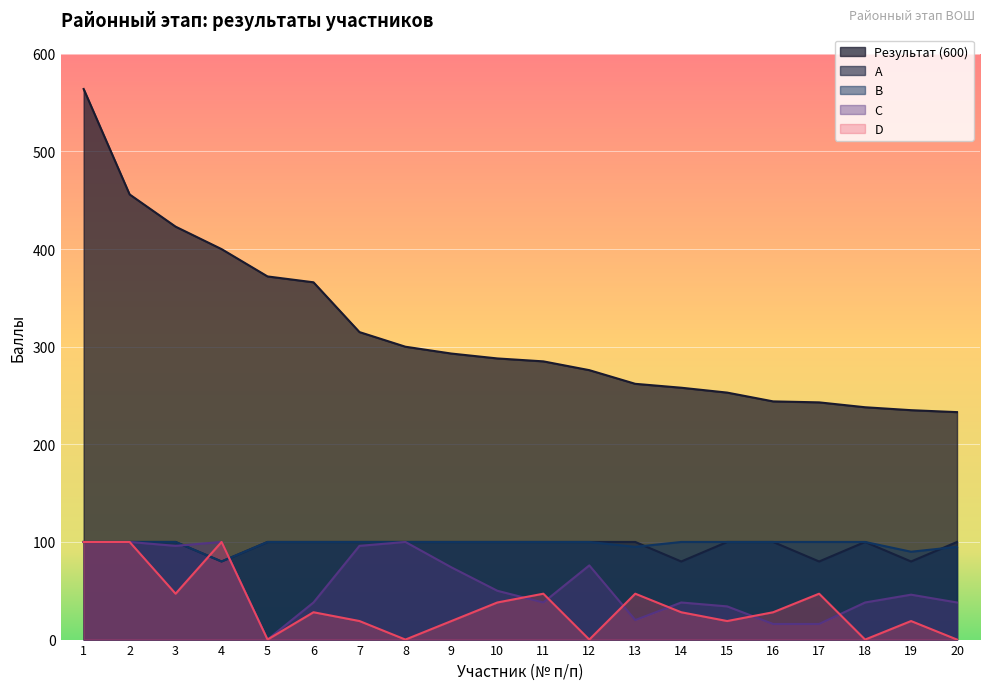

At which category is the sum across all series the highest?

1